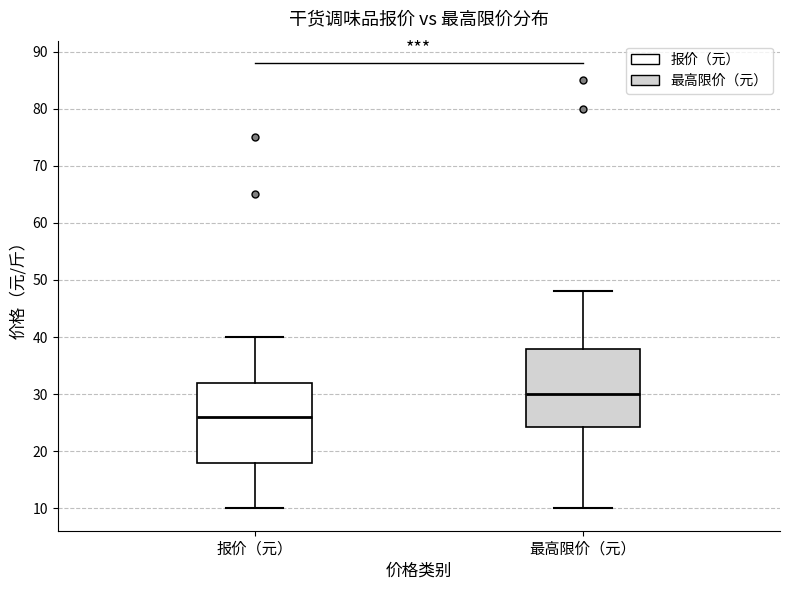

Reading left to right, read every box against the y-axis: the position of its median line, the range the box covers, and the ends of its whiskers. The values are not printed on the chart, so give them approximately, as read against the axis.

报价（元）: median 26, box 18 to 32, whiskers 10 to 40
最高限价（元）: median 30, box 24 to 38, whiskers 10 to 48